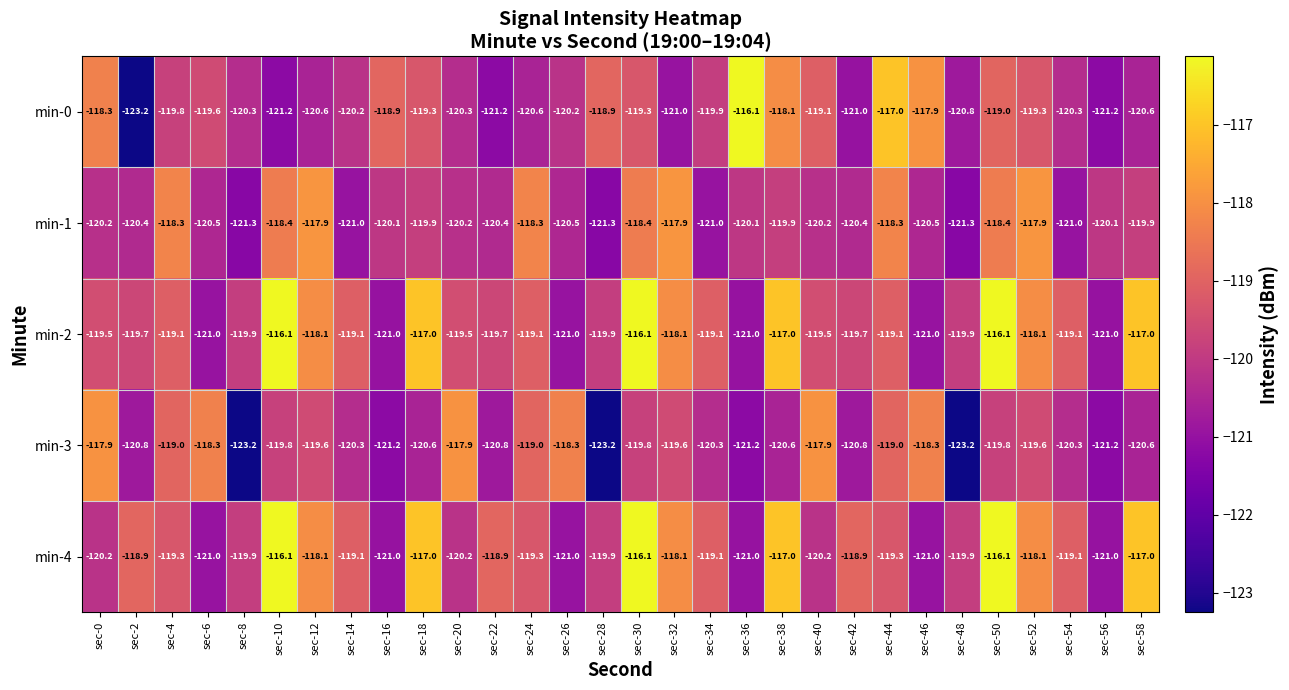

Is it true that min-4 equals -119.9 at sec-48?

True